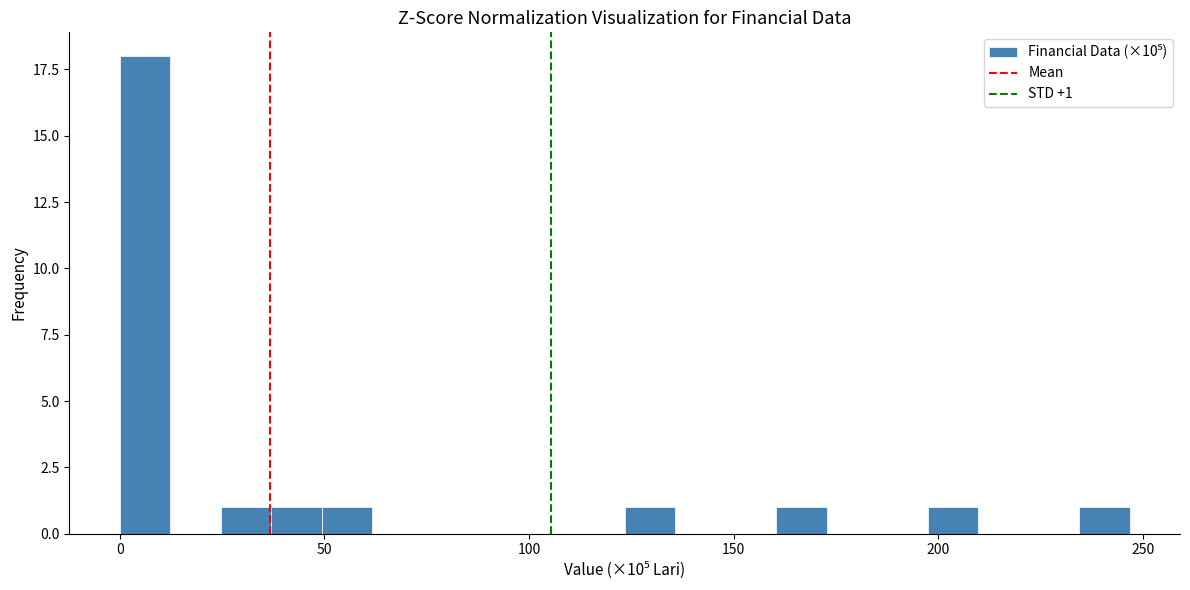

Read against the x-axis, roughly where is the centre of the tallest bar?

5